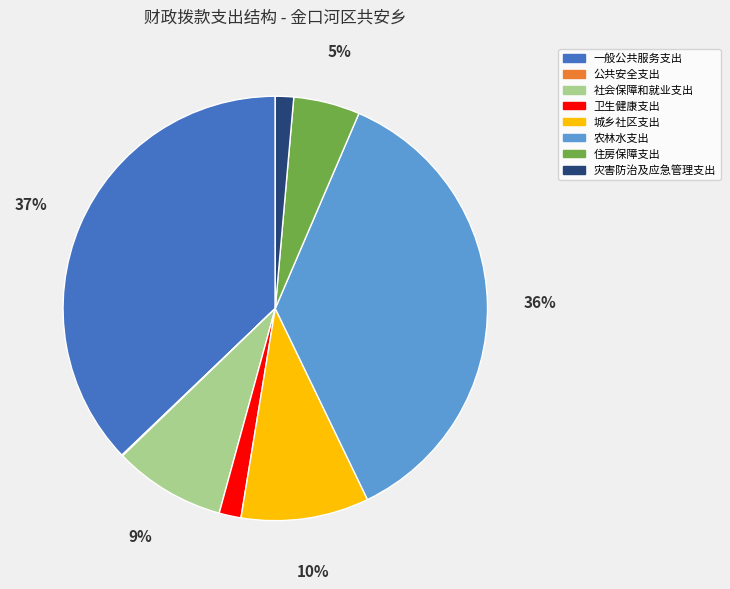

Is the sum of 卫生健康支出 and 灾害防治及应急管理支出 greater than half?

No